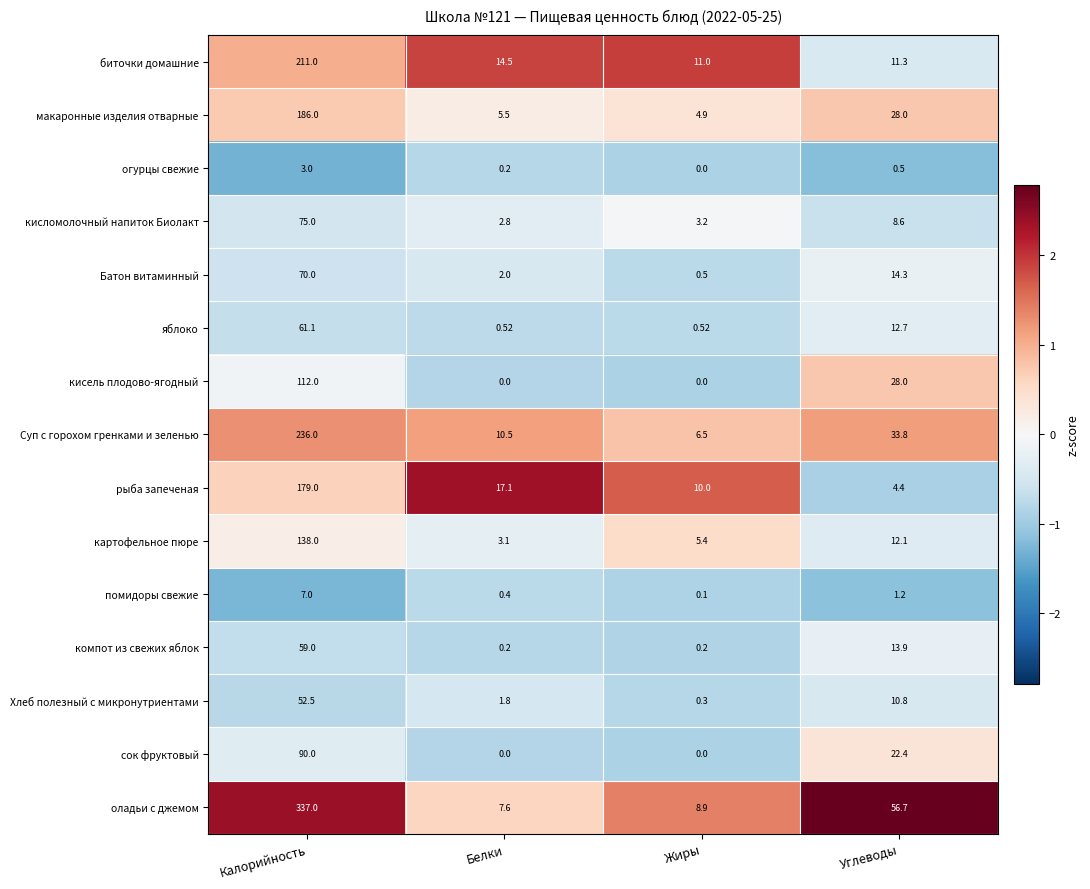

Rank the series by their maximum value, from lowest to highest.

огурцы свежие, помидоры свежие, Хлеб полезный с микронутриентами, компот из свежих яблок, яблоко, Батон витаминный, кисломолочный напиток Биолакт, сок фруктовый, кисель плодово-ягодный, картофельное пюре, рыба запеченая, макаронные изделия отварные, биточки домашние, Суп с горохом гренками и зеленью, оладьи с джемом